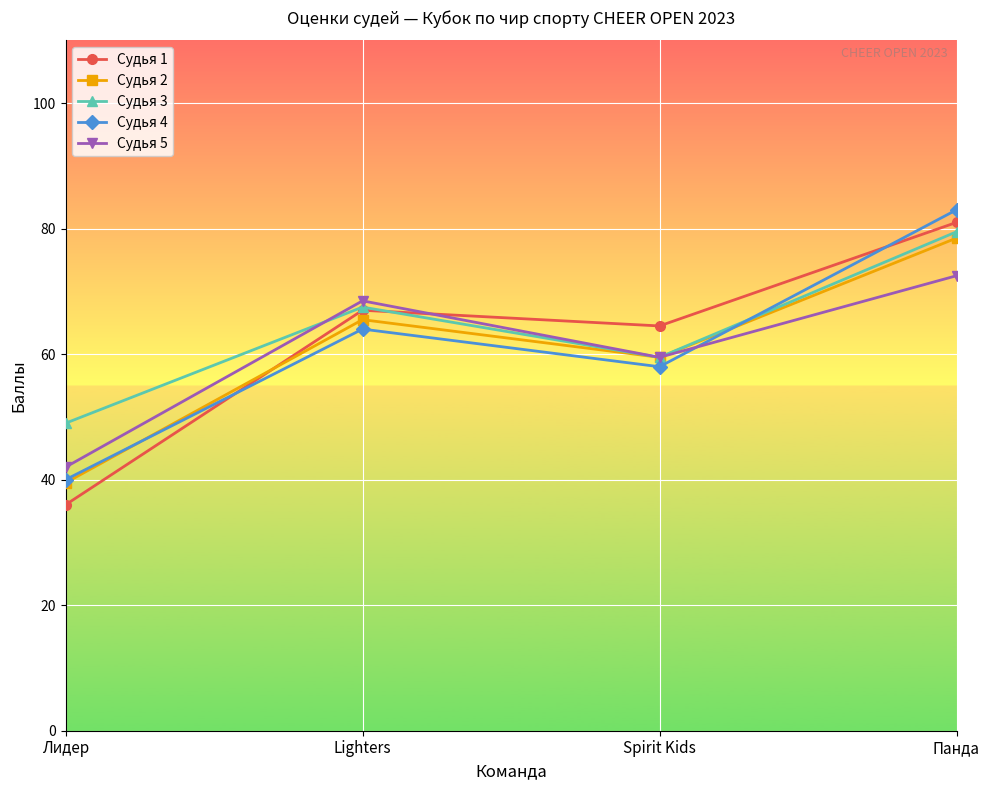

Which series has the largest range (max minus min)?

Судья 1